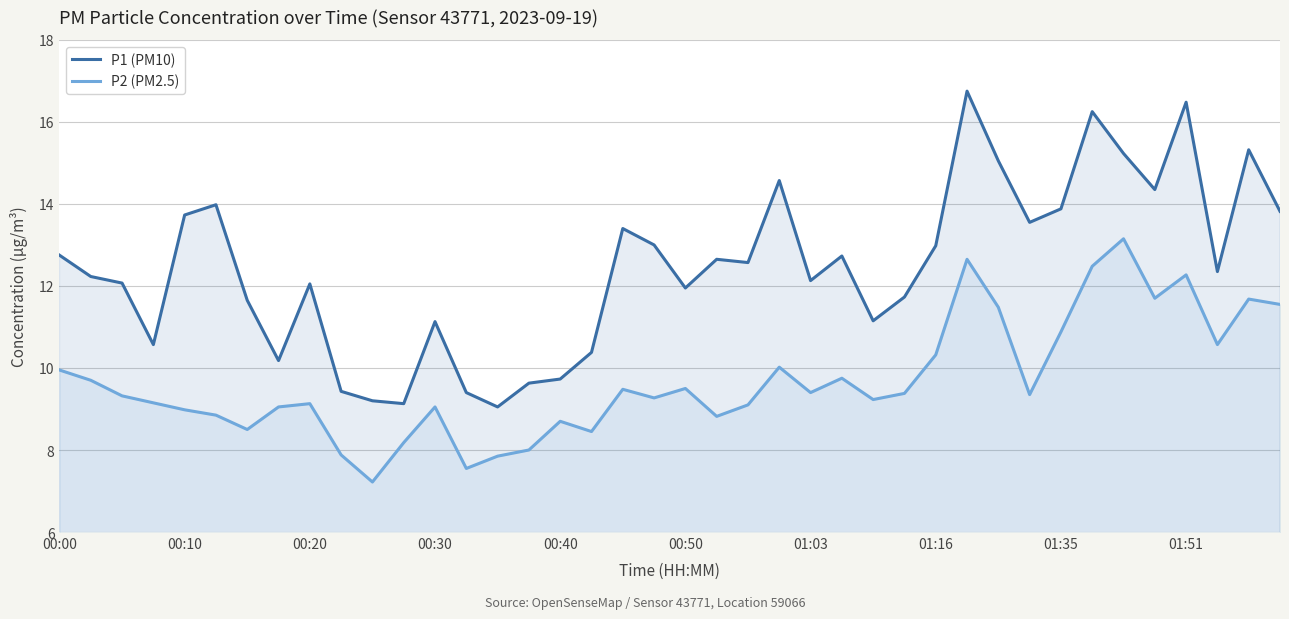

What is the average value of the P1 (PM10) series?

12.5